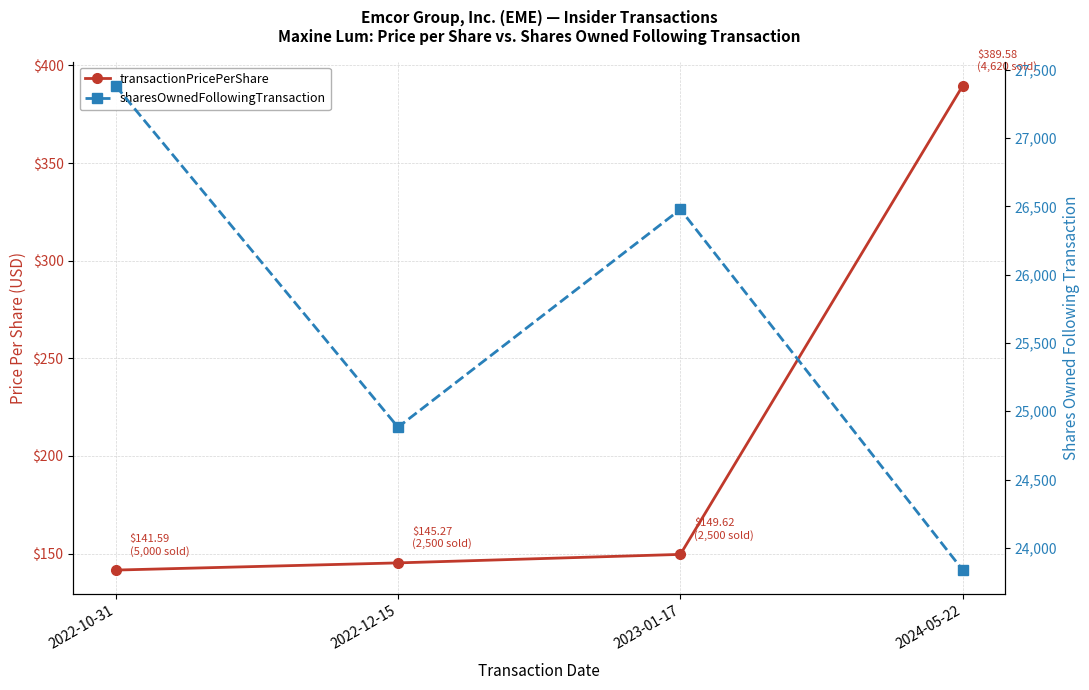

What position from the right is 2022-10-31?

4